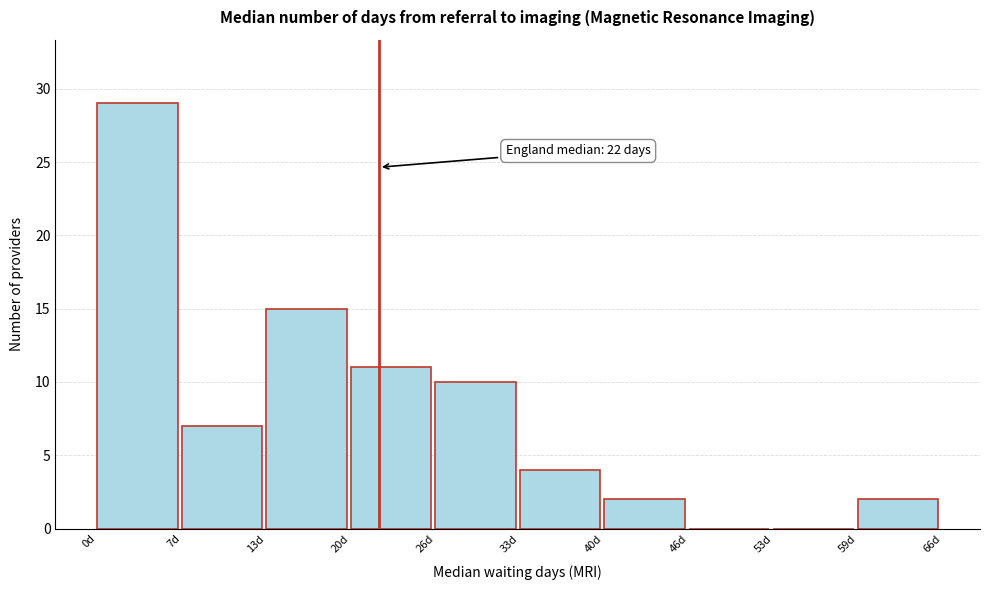

Over which range of the x-axis is the bar tallest?

0.0 to 6.6